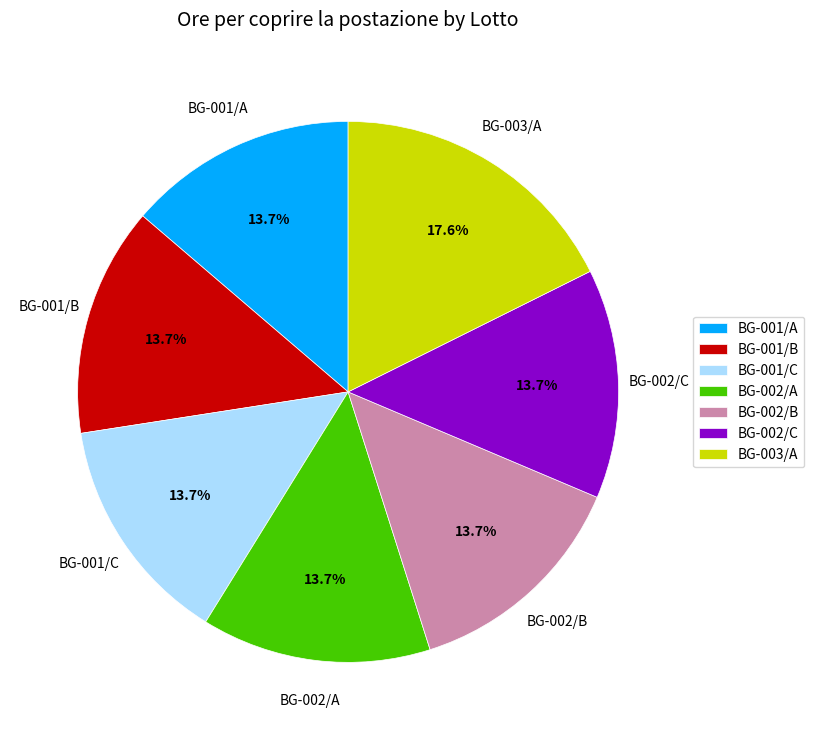

To the nearest percent, what portion does BG-001/A represent?

14%